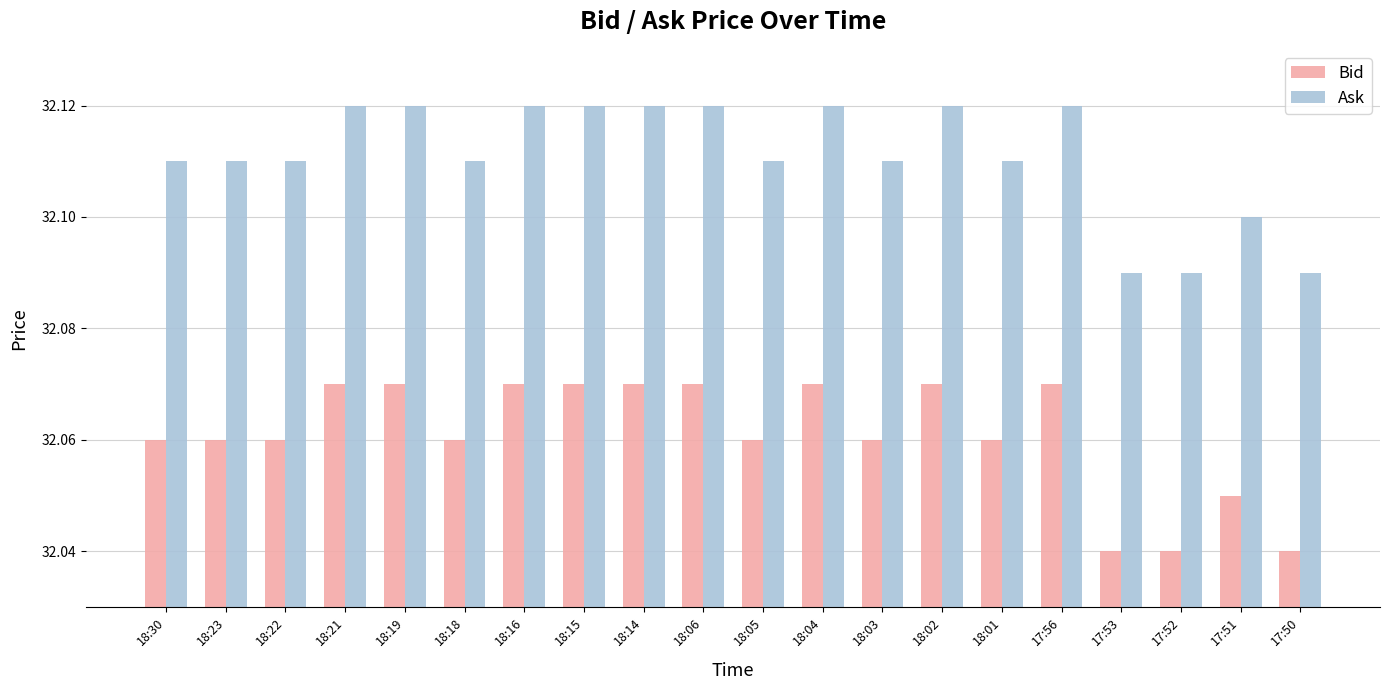

List the series in order of their overall mean, lowest first.

Bid, Ask